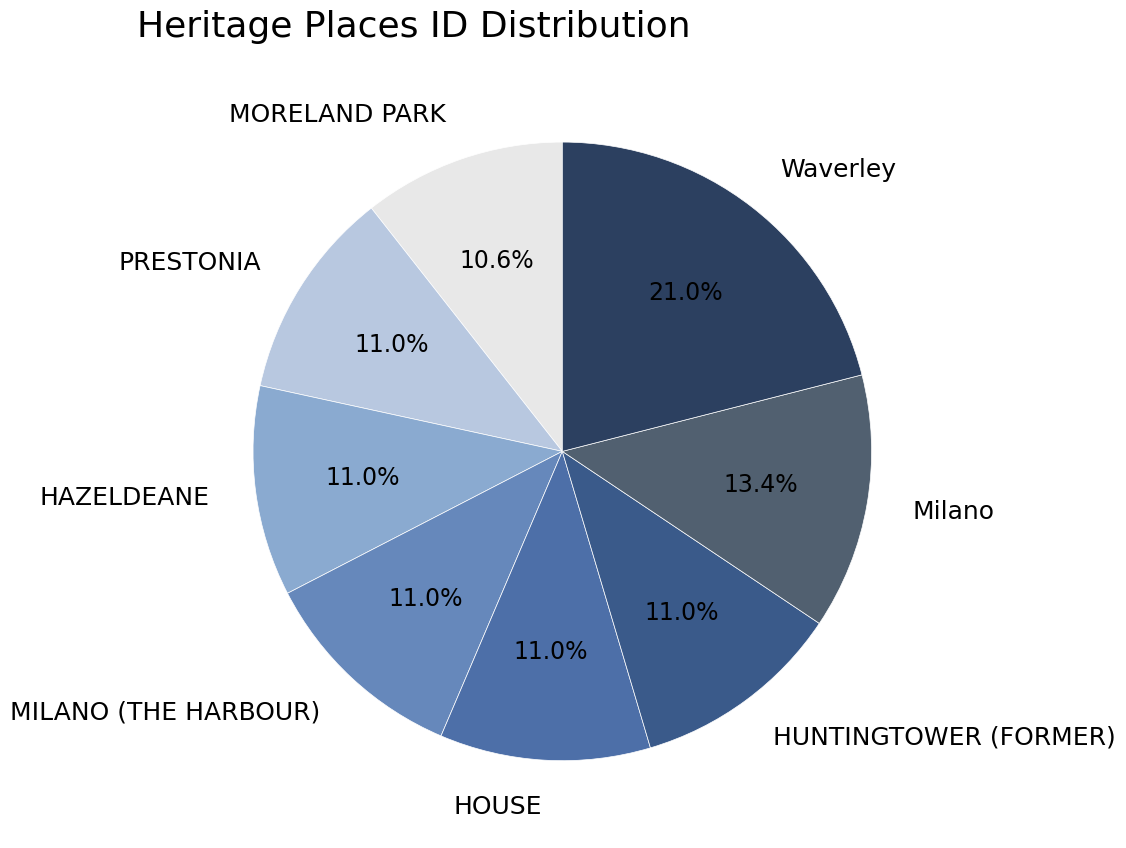

Does HAZELDEANE represent more than half of the total?

No